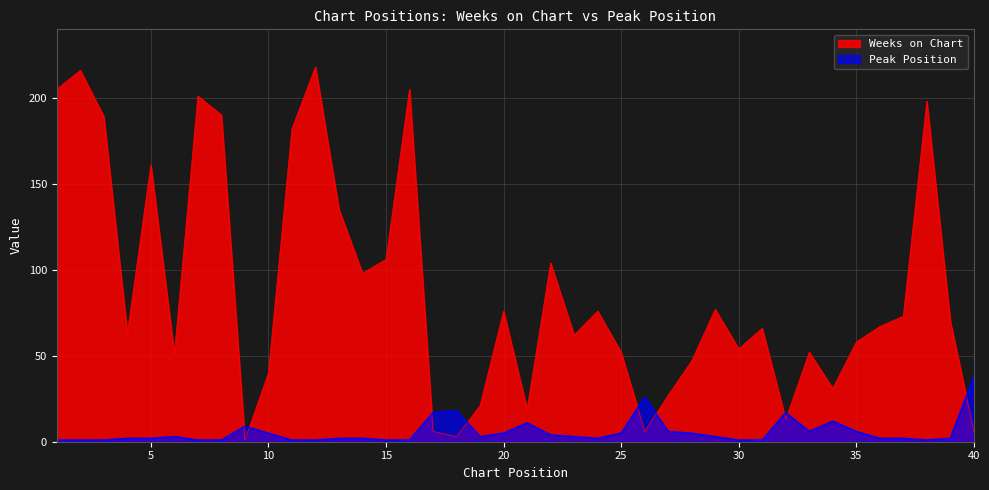

Where does the Peak Position series first go above 3?

9